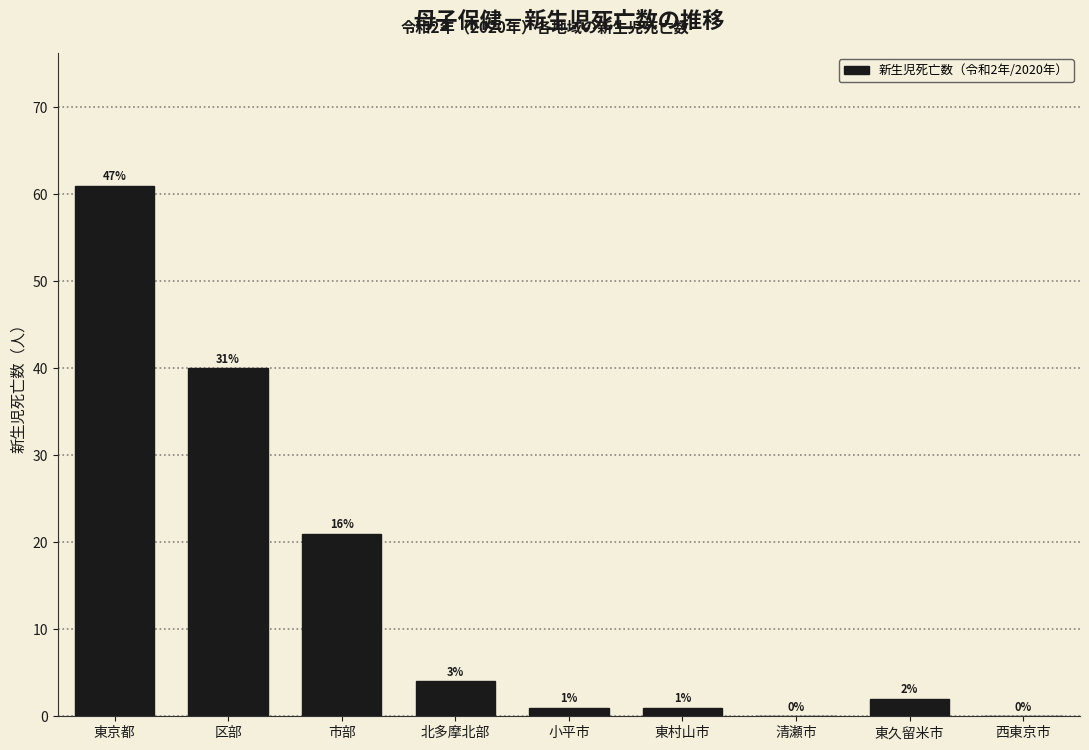

Reading left to right, what are all the values shown in this chart?

東京都=61	区部=40	市部=21	北多摩北部=4	小平市=1	東村山市=1	清瀬市=0	東久留米市=2	西東京市=0